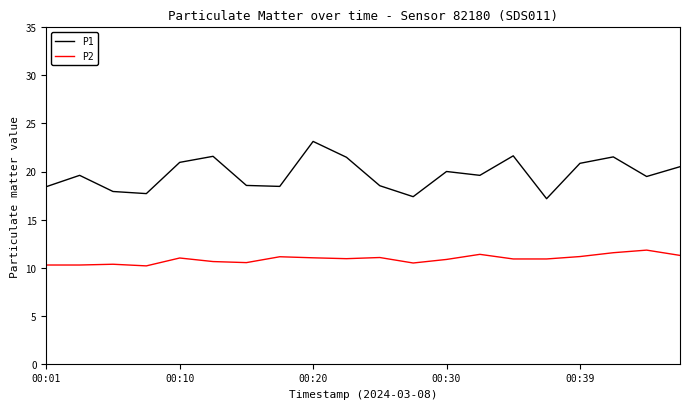

Which series has the largest range (max minus min)?

P1